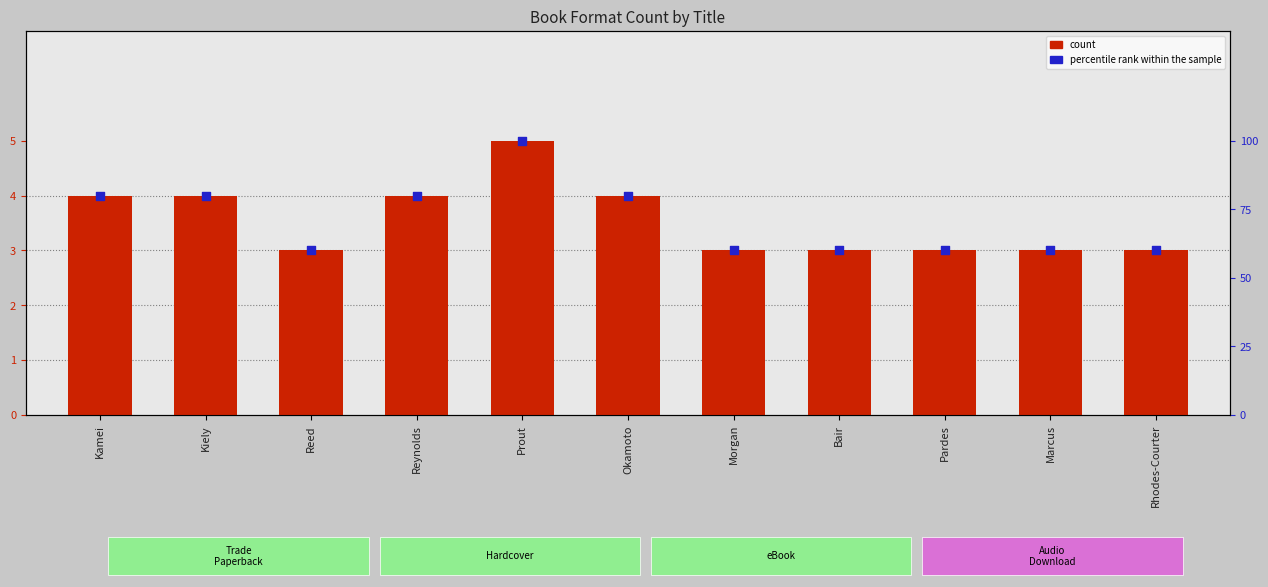

At how many categories does at least one series exceed 76?

5